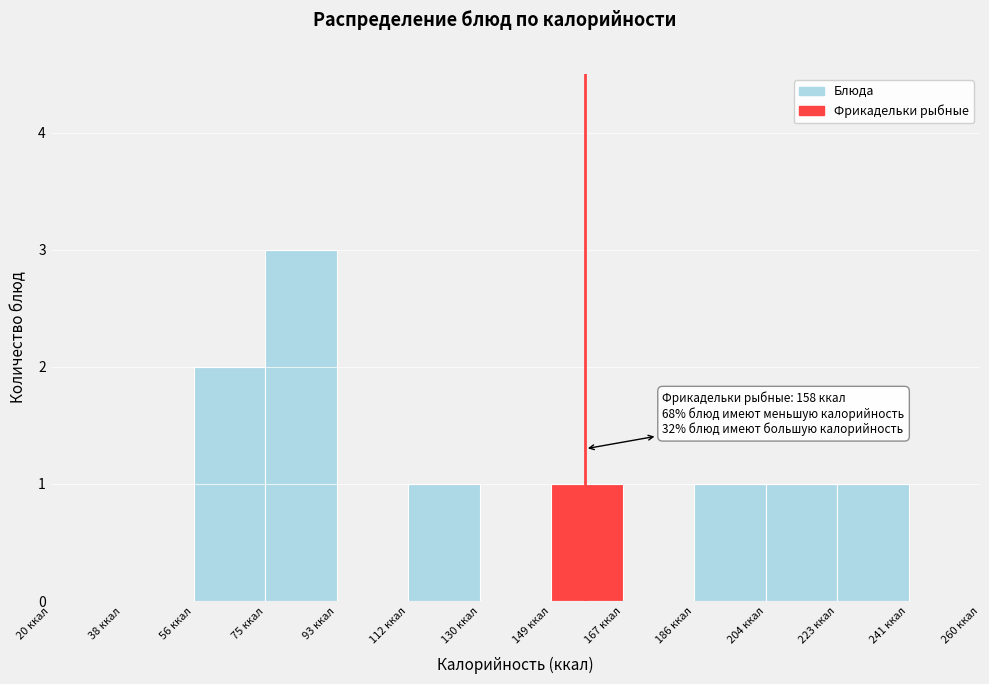

Over which range of the x-axis is the bar tallest?

76 to 94